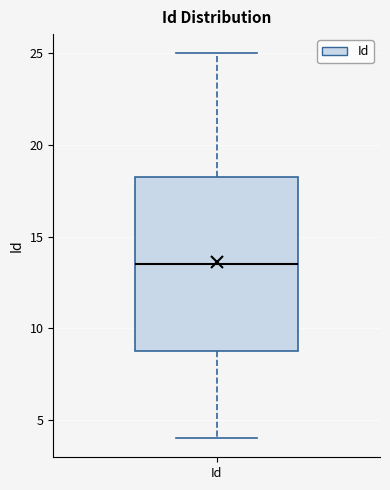

Transcribe this box plot: give where the median line is, the range the box spans, and where the two whiskers end, as read against the y-axis. The values are not printed on the chart, so give them approximately, as read against the axis.

median 13.5, box 9.0 to 18.5, whiskers 4.0 to 25.0